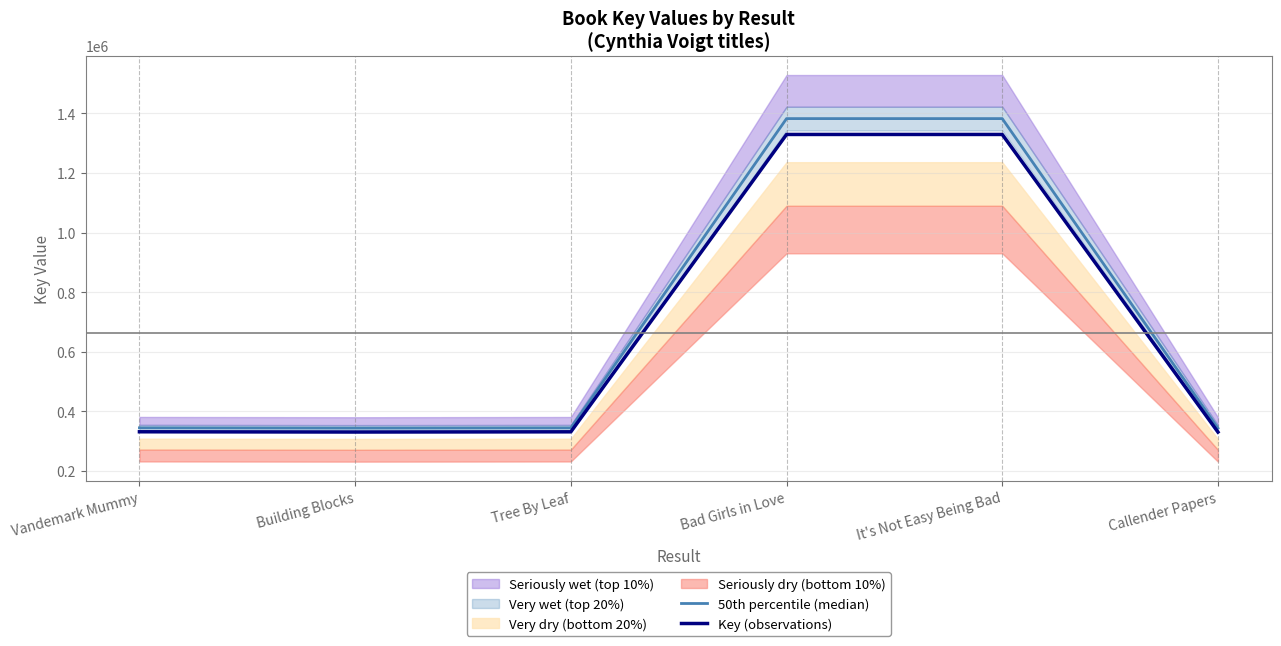

What is the minimum value for 50th percentile (median)?

344215.0